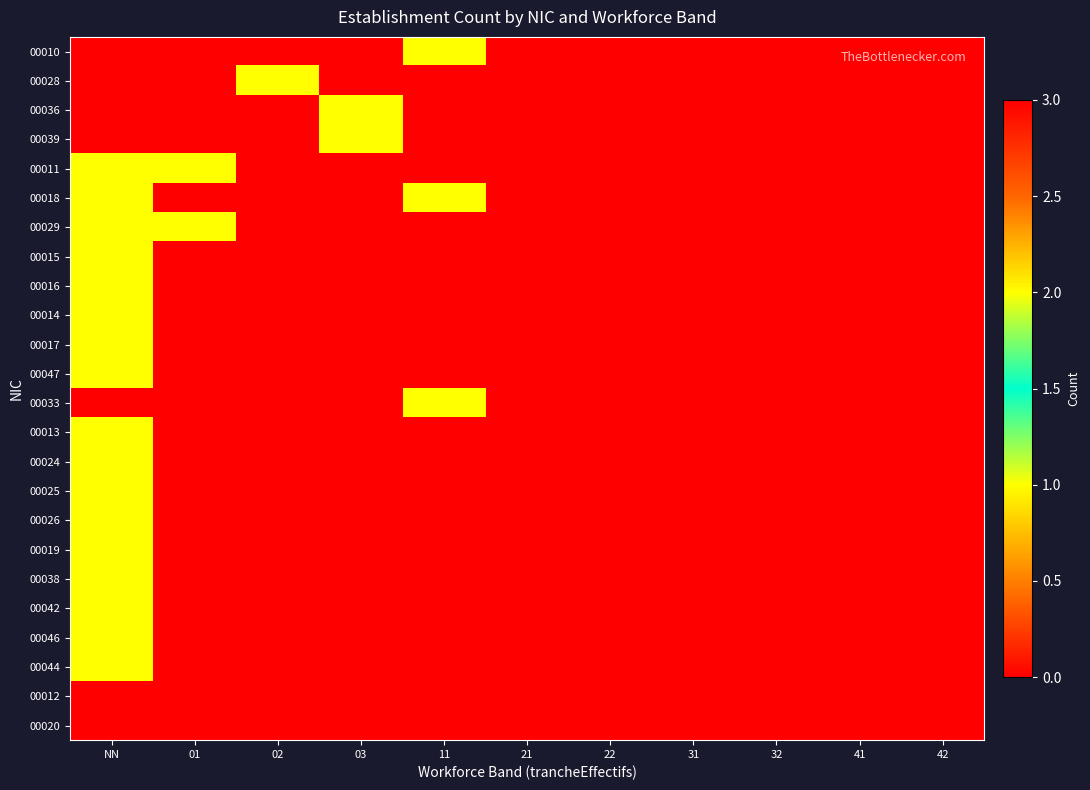

Reading left to right, transcribe all the data shown in this chart.

00010: NN=0	01=0	02=0	03=0	11=1	21=0	22=0	31=0	32=0	41=0	42=0
00028: NN=0	01=0	02=1	03=0	11=0	21=0	22=0	31=0	32=0	41=0	42=0
00036: NN=0	01=0	02=0	03=1	11=0	21=0	22=0	31=0	32=0	41=0	42=0
00039: NN=0	01=0	02=0	03=1	11=0	21=0	22=0	31=0	32=0	41=0	42=0
00011: NN=2	01=1	02=0	03=0	11=0	21=0	22=0	31=0	32=0	41=0	42=0
00018: NN=2	01=0	02=0	03=0	11=1	21=0	22=0	31=0	32=0	41=0	42=0
00029: NN=1	01=1	02=0	03=0	11=0	21=0	22=0	31=0	32=0	41=0	42=0
00015: NN=2	01=0	02=0	03=0	11=0	21=0	22=0	31=0	32=0	41=0	42=0
00016: NN=1	01=0	02=0	03=0	11=0	21=0	22=0	31=0	32=0	41=0	42=0
00014: NN=1	01=0	02=0	03=0	11=0	21=0	22=0	31=0	32=0	41=0	42=0
00017: NN=2	01=0	02=0	03=0	11=0	21=0	22=0	31=0	32=0	41=0	42=0
00047: NN=2	01=0	02=0	03=0	11=0	21=0	22=0	31=0	32=0	41=0	42=0
00033: NN=3	01=0	02=0	03=0	11=1	21=0	22=0	31=0	32=0	41=0	42=0
00013: NN=2	01=0	02=0	03=0	11=0	21=0	22=0	31=0	32=0	41=0	42=0
00024: NN=1	01=0	02=0	03=0	11=0	21=0	22=0	31=0	32=0	41=0	42=0
00025: NN=1	01=0	02=0	03=0	11=0	21=0	22=0	31=0	32=0	41=0	42=0
00026: NN=1	01=0	02=0	03=0	11=0	21=0	22=0	31=0	32=0	41=0	42=0
00019: NN=1	01=0	02=0	03=0	11=0	21=0	22=0	31=0	32=0	41=0	42=0
00038: NN=1	01=0	02=0	03=0	11=0	21=0	22=0	31=0	32=0	41=0	42=0
00042: NN=1	01=0	02=0	03=0	11=0	21=0	22=0	31=0	32=0	41=0	42=0
00046: NN=2	01=0	02=0	03=0	11=0	21=0	22=0	31=0	32=0	41=0	42=0
00044: NN=1	01=0	02=0	03=0	11=0	21=0	22=0	31=0	32=0	41=0	42=0
00012: NN=0	01=0	02=0	03=0	11=0	21=0	22=0	31=0	32=0	41=0	42=0
00020: NN=0	01=0	02=0	03=0	11=0	21=0	22=0	31=0	32=0	41=0	42=0